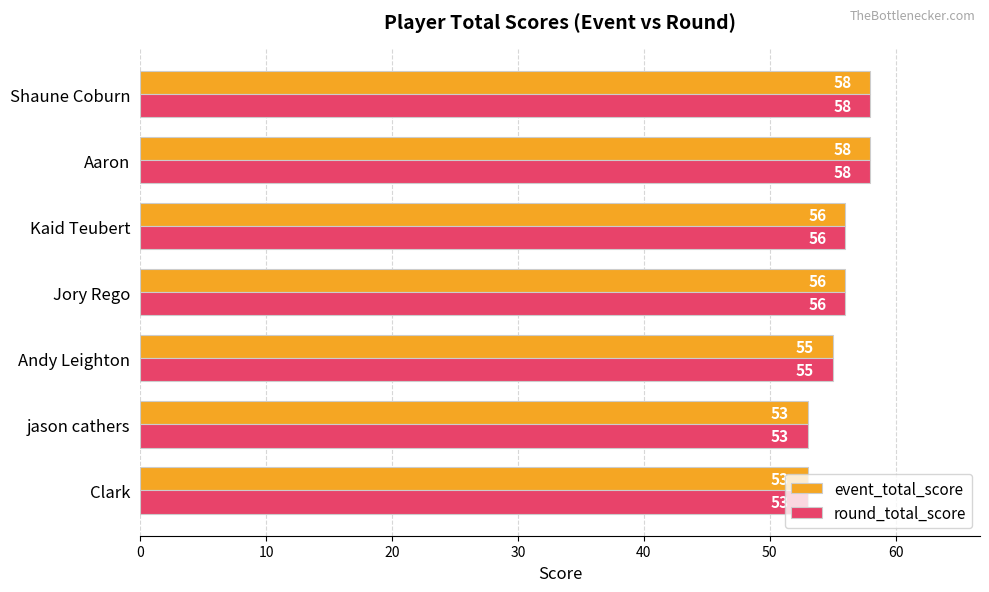

What is the total value across all series at Shaune Coburn?

116